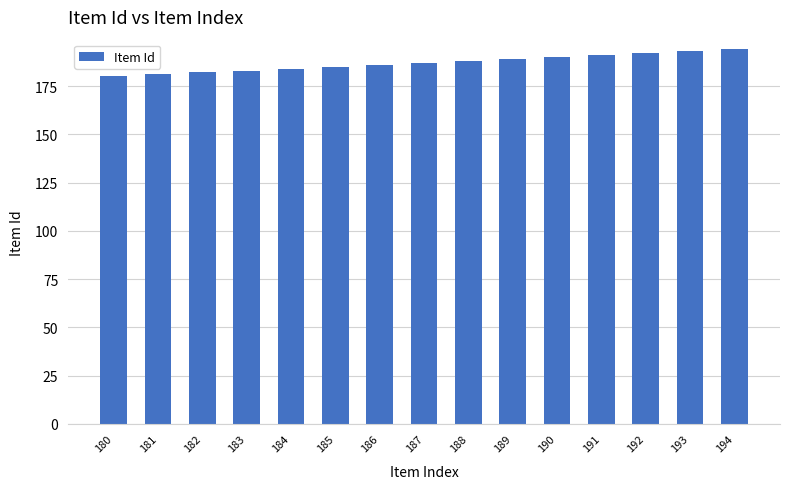

Reading right to left, what are all the values shown in this chart?

194	193	192	191	190	189	188	187	186	185	184	183	182	181	180